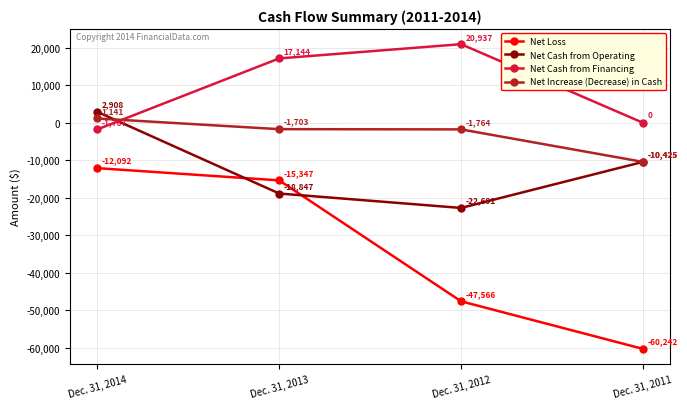

What is the greatest value displayed?

20937